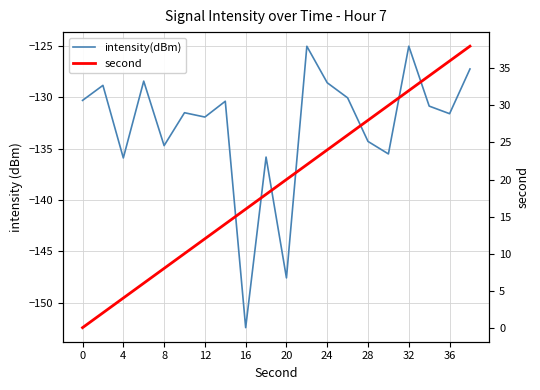

In intensity(dBm), how many points are lower than both neighbors (excluding endpoints)?

7